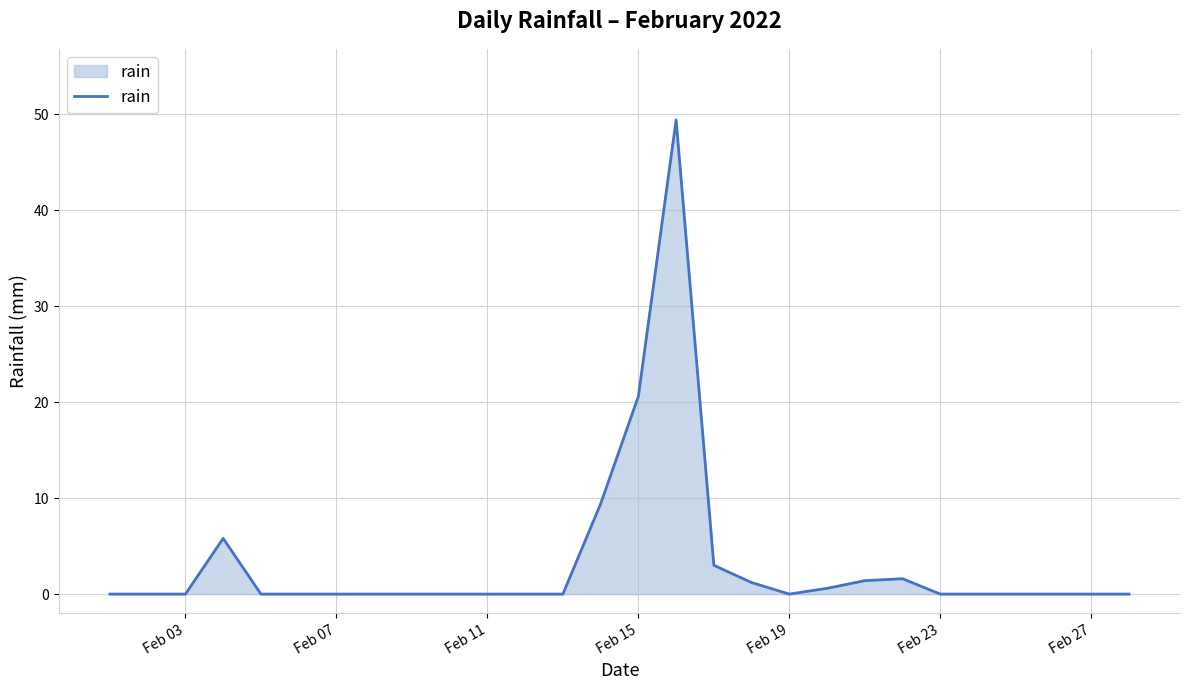

What is the maximum value shown in the chart?

49.4